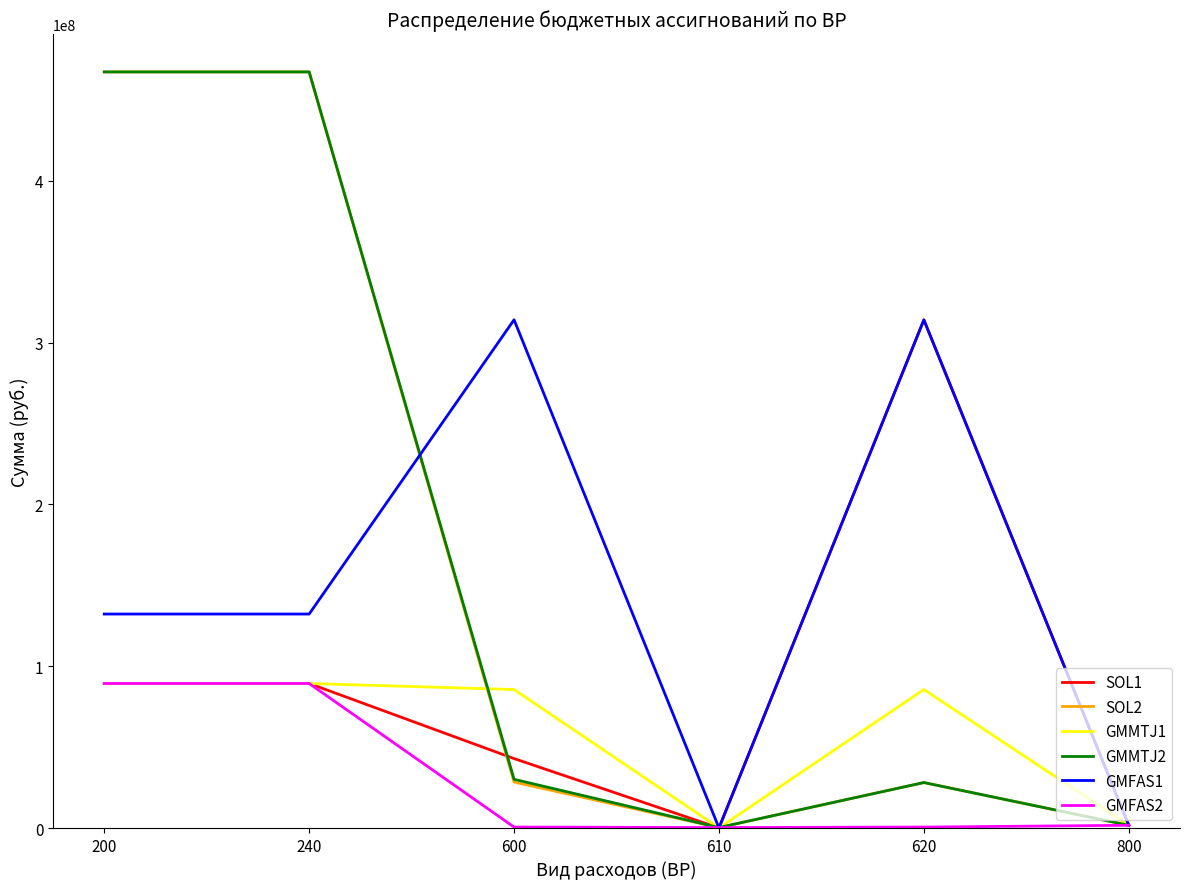

Is this an area chart (filled region under the line)?

No